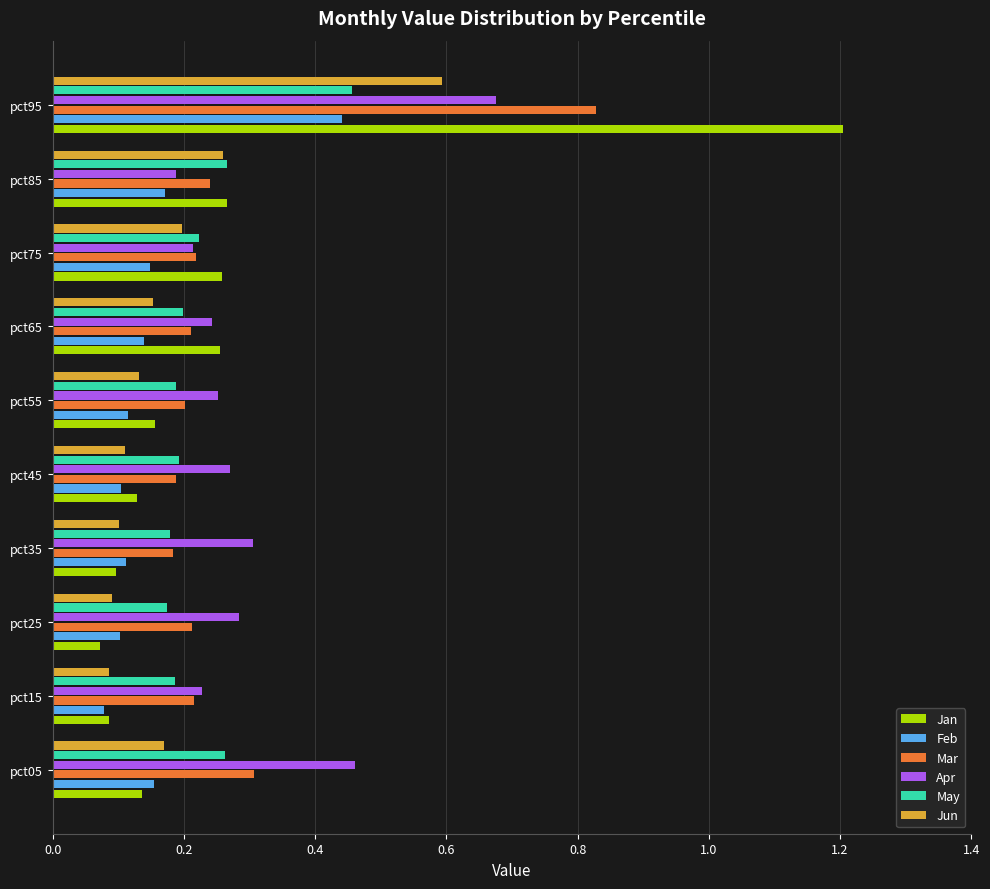

What is the greatest value displayed?

1.2